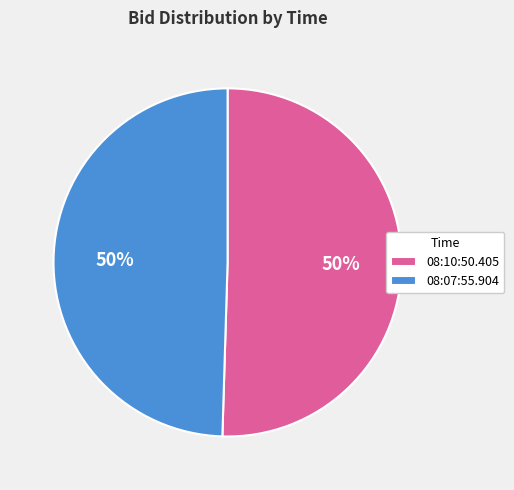

To the nearest percent, what percentage of the pie is 08:07:55.904?

50%